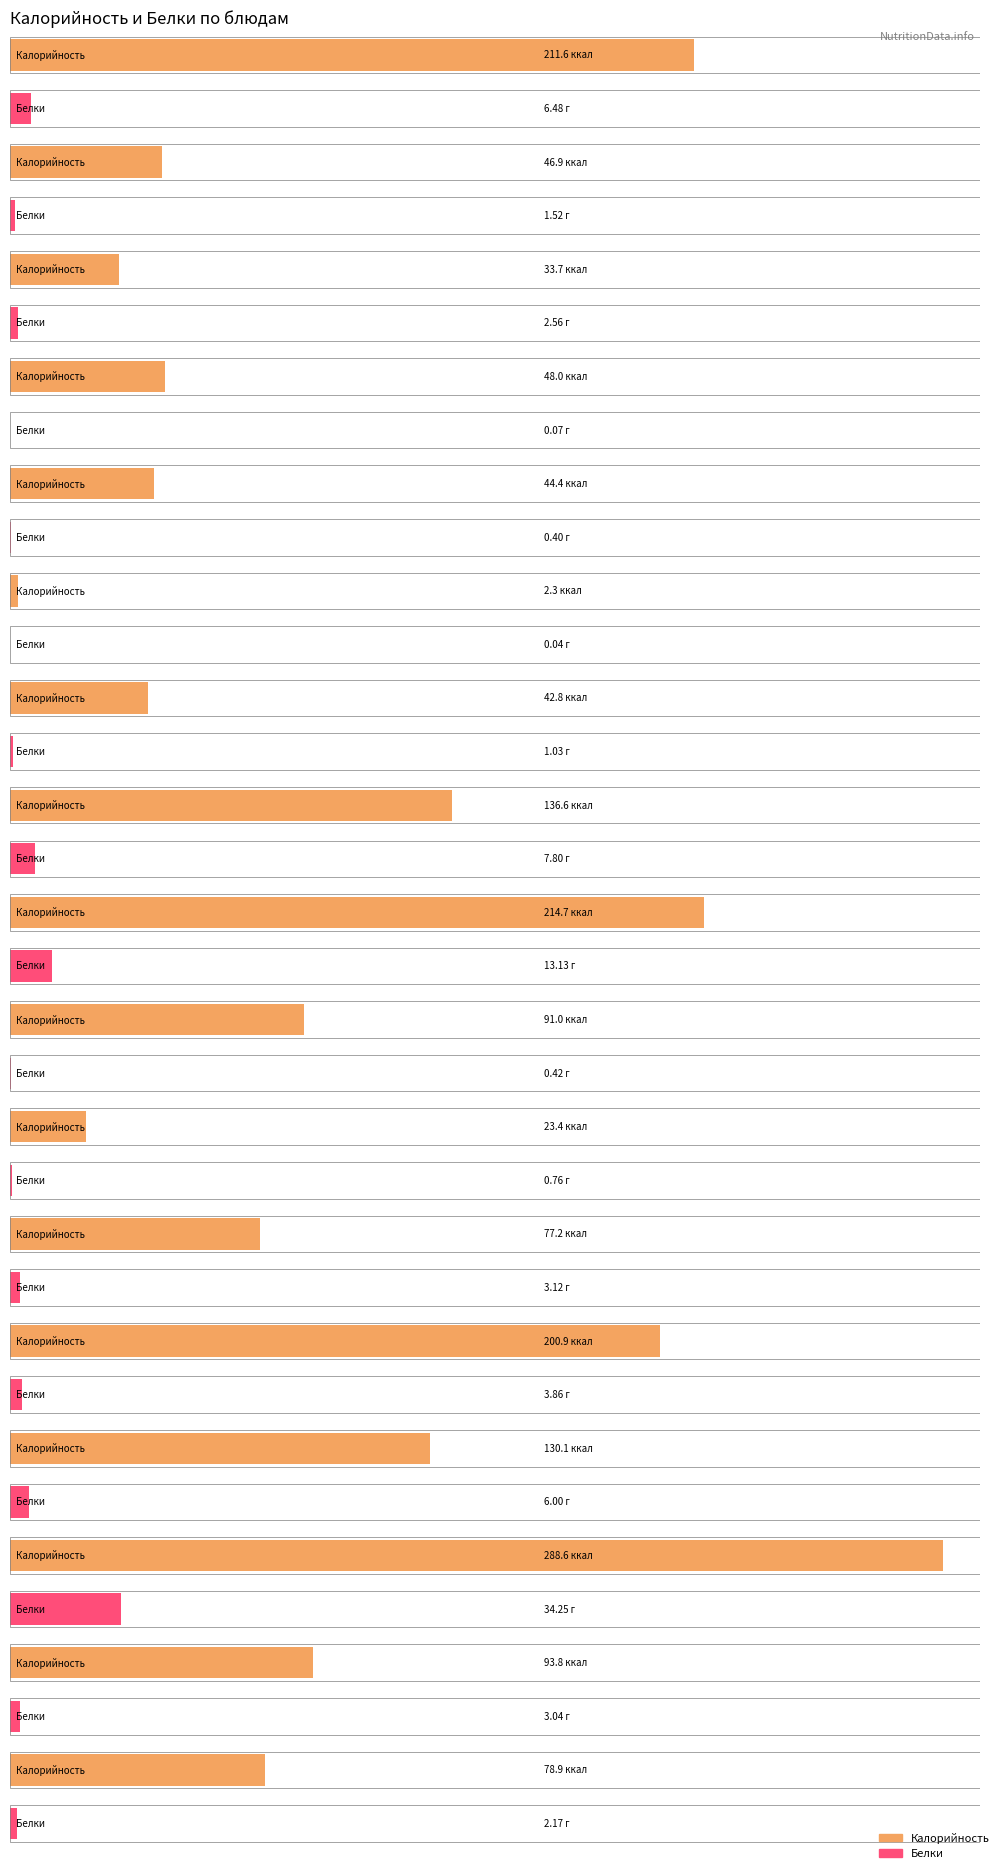

What is the value of the Калорийность bar at the 15th from the left?

288.6